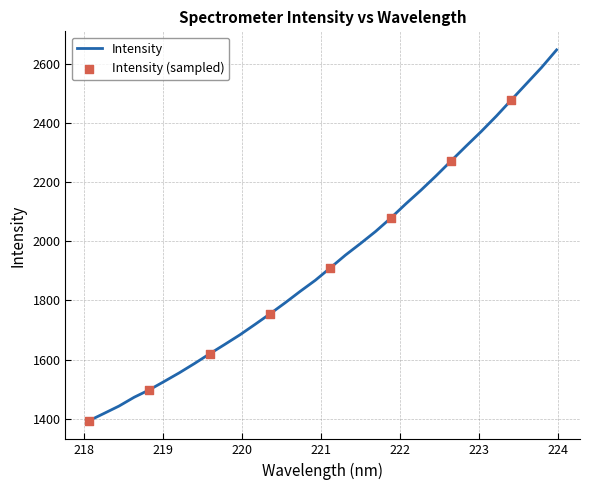

What is the difference between the maximum and minimum values?

1257.0